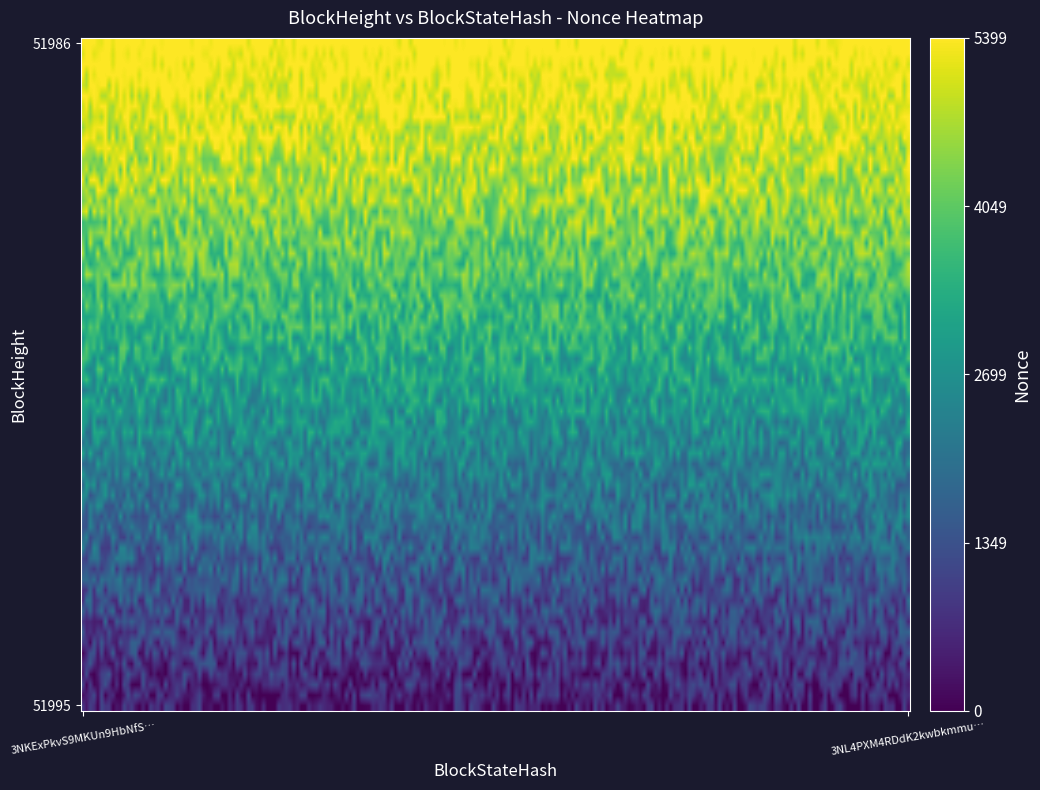

Is it true that 51995 equals 8699 at 1?

False